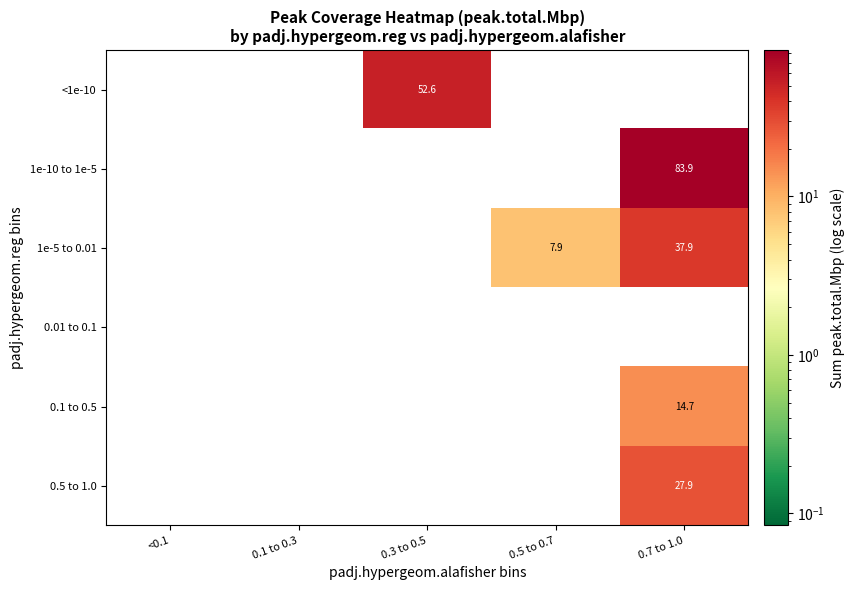

The 1e-5 to 0.01 series shows 7.9 at 0.5 to 0.7. True or false?

True